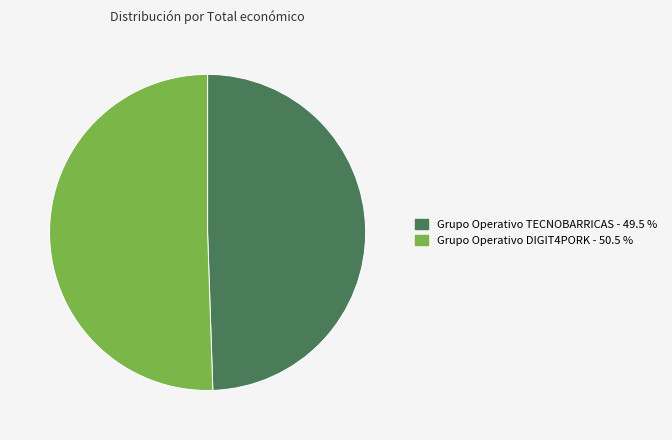

Which slice is the smallest?

Grupo Operativo TECNOBARRICAS